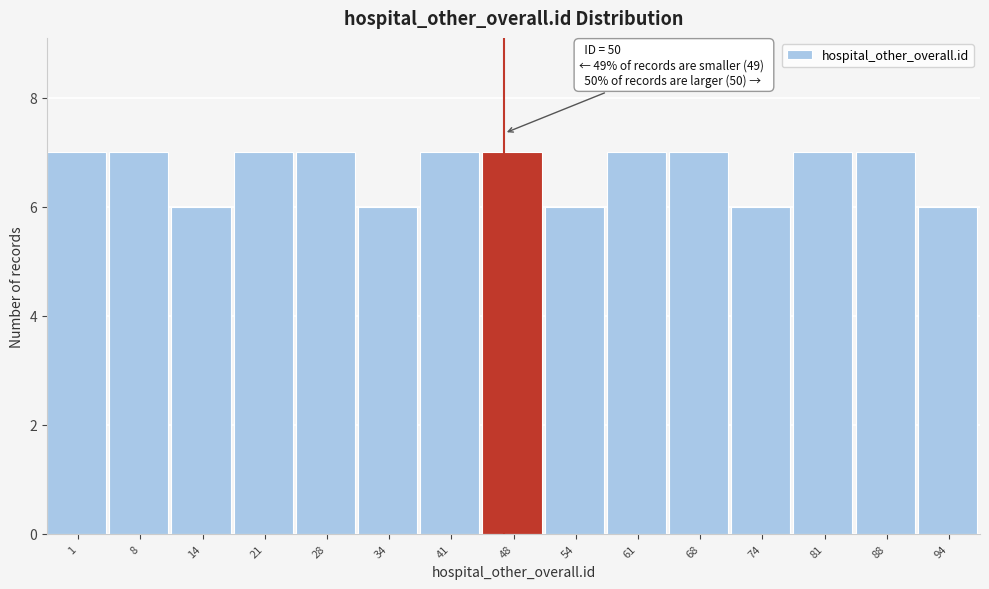

Reading right to left, extract all data points from this chart.

6	7	7	6	7	7	6	7	7	6	7	7	6	7	7